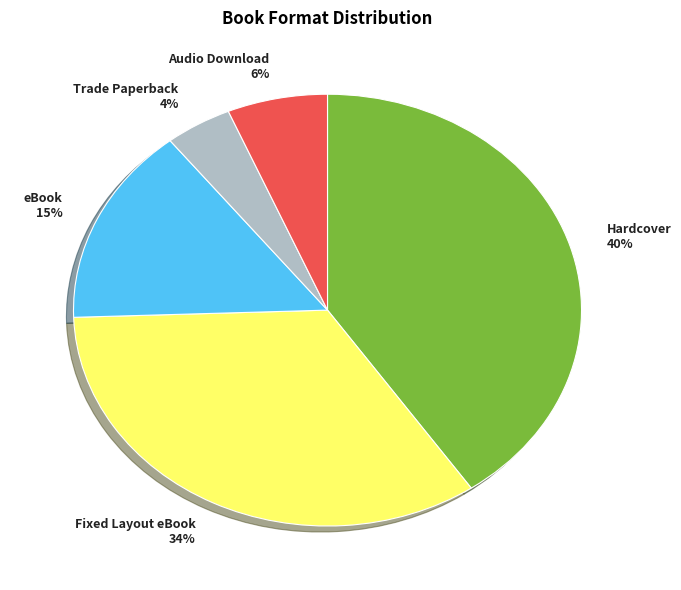

To the nearest percent, what portion does Fixed Layout eBook represent?

34%